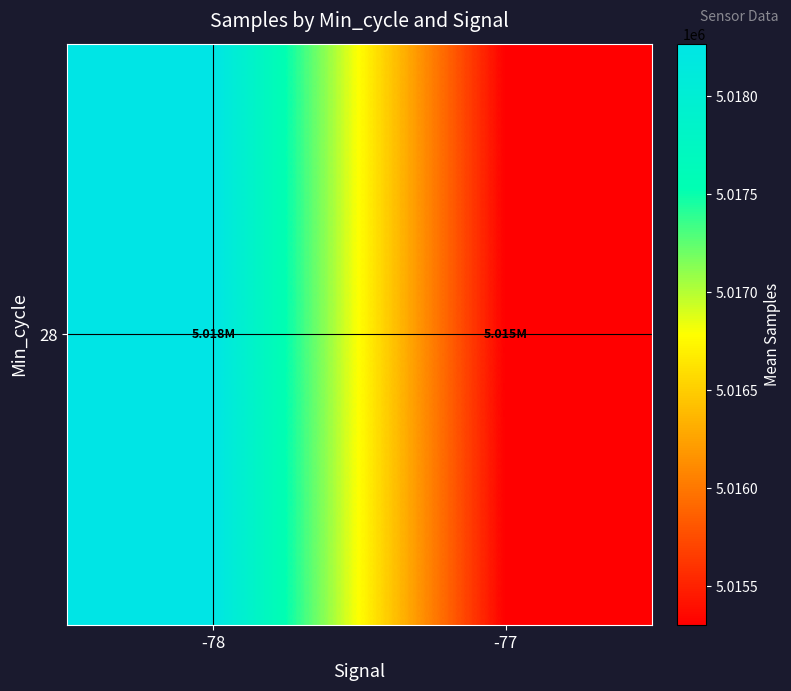

Count the number of data series in this chart.

1